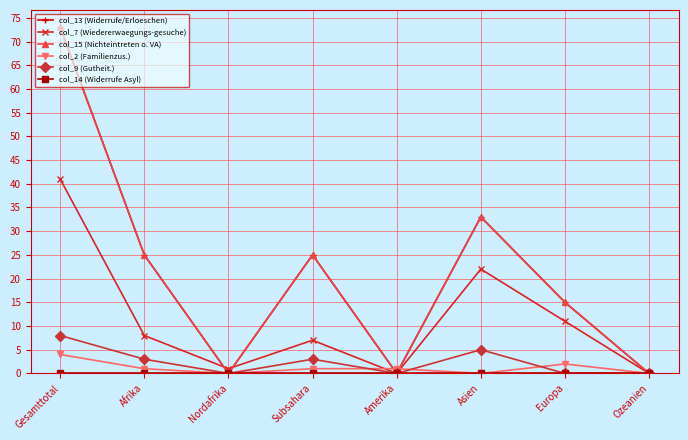

Which series has the largest total across all categories?

col_13 (Widerrufe/Erloeschen)